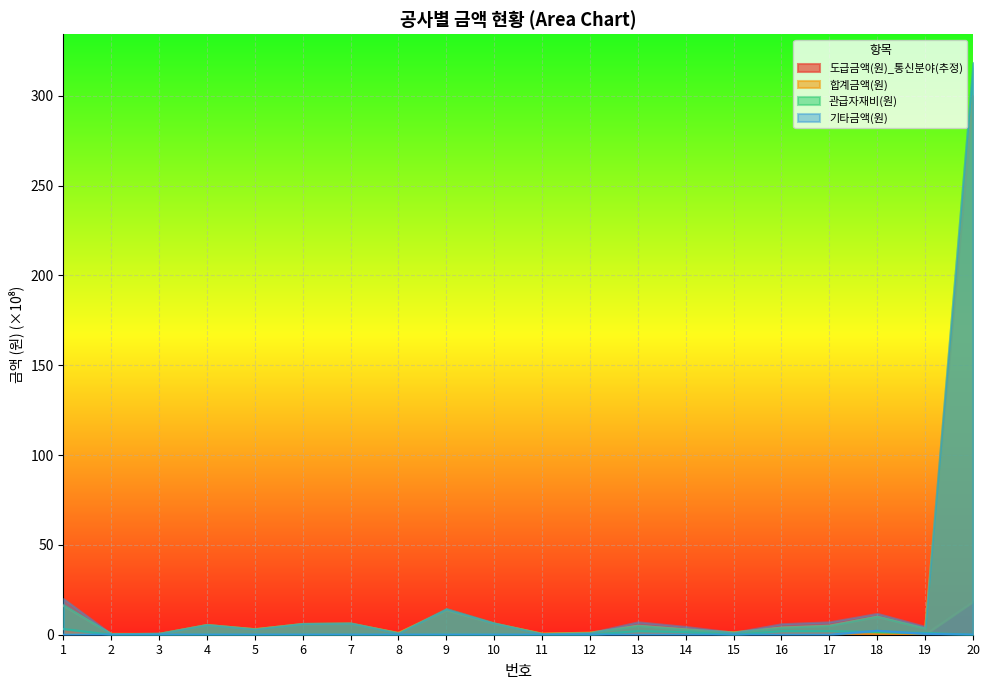

Between 17 and 2, which is larger?

17